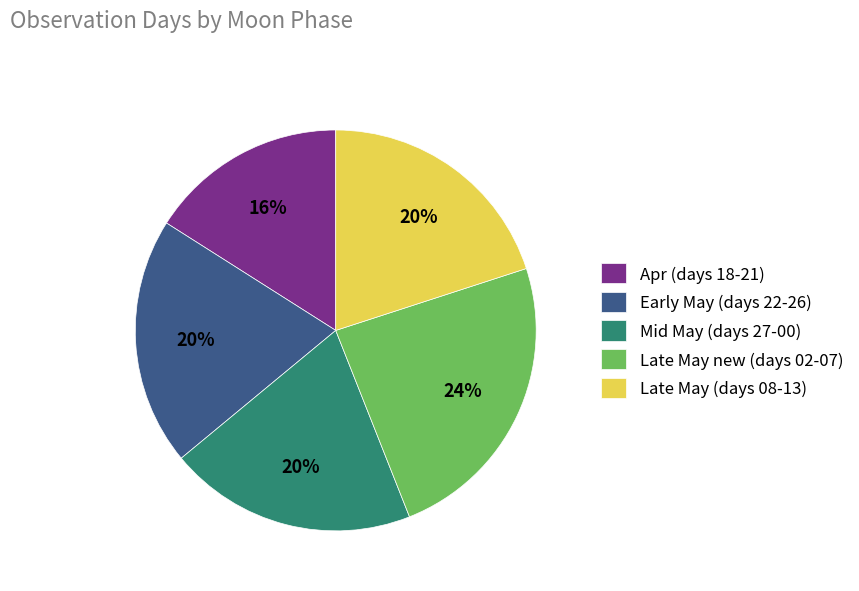

Is it true that Early May (days 22-26) is 8% of the pie?

False